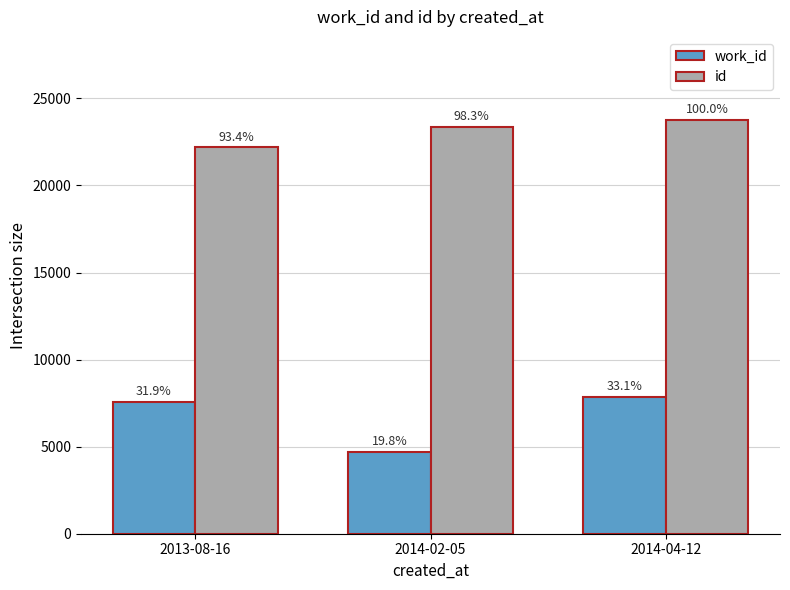

Does the chart contain any negative values?

No